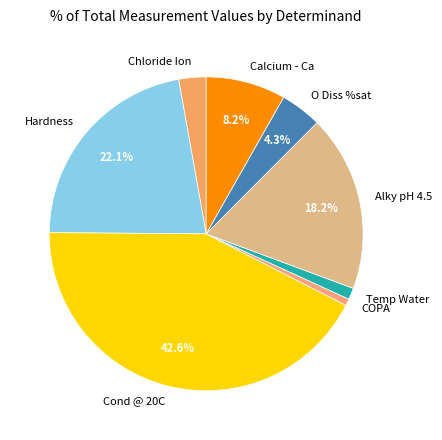

To the nearest percent, what portion does COPA represent?

1%